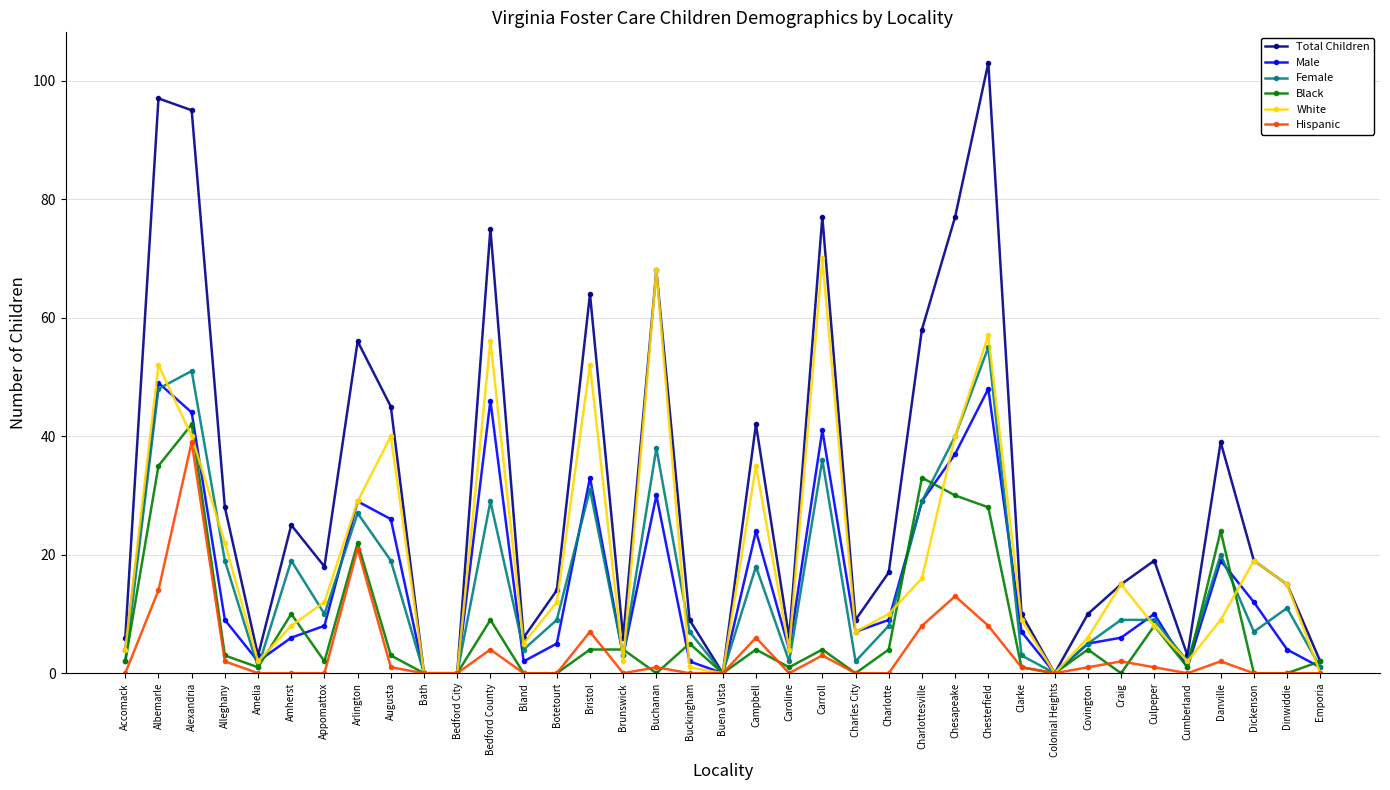

What is the value of the Hispanic point at the 32nd from the left?

1